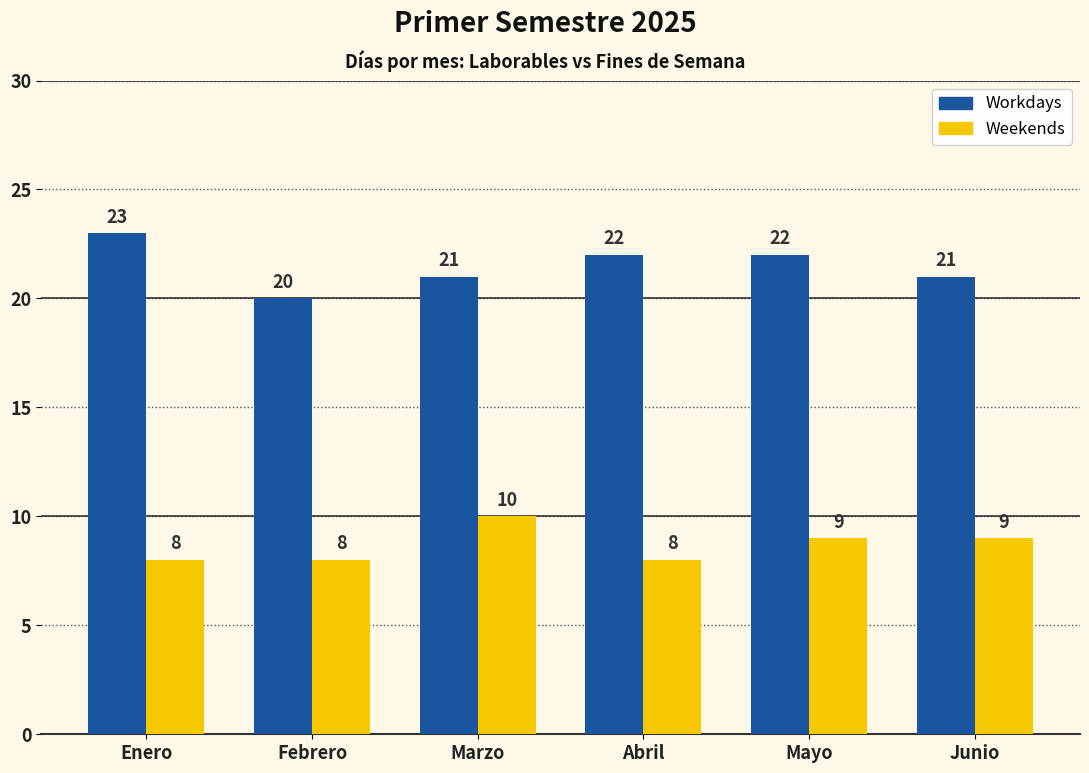

At which category does the chart reach its peak across all series?

Enero